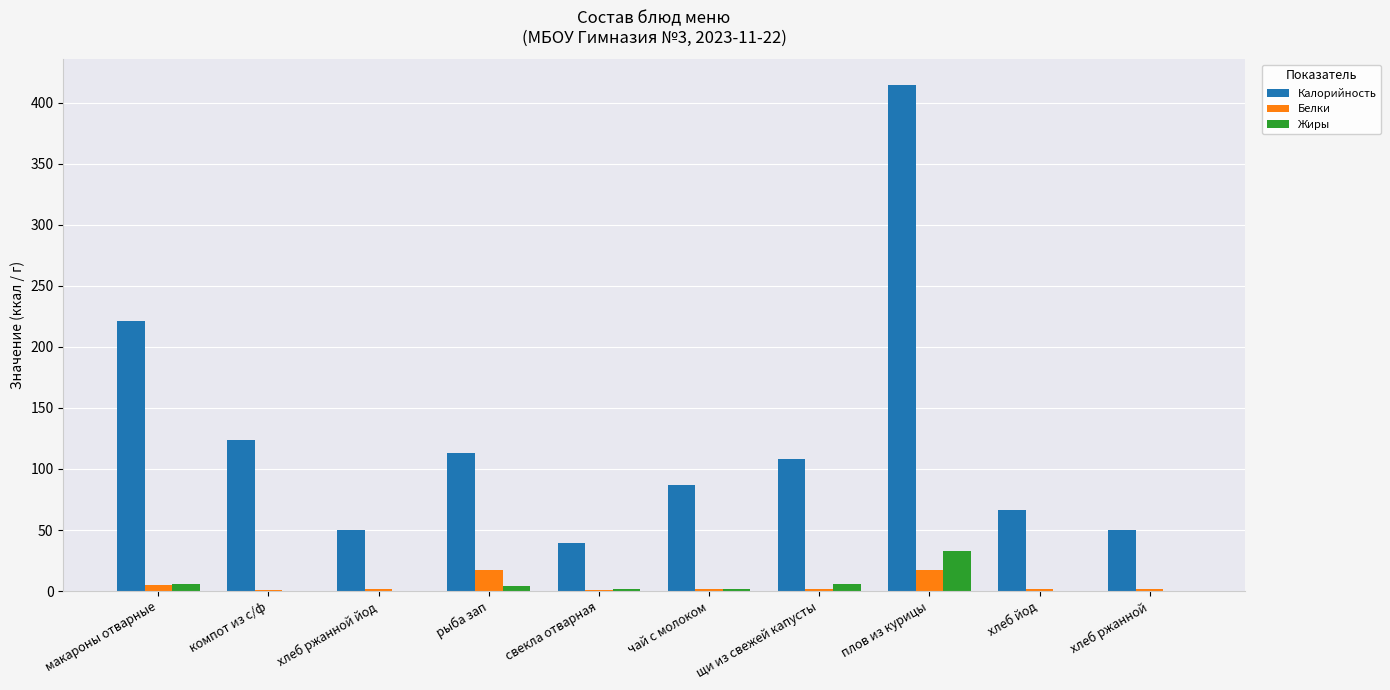

What is the maximum value shown in the chart?

415.0